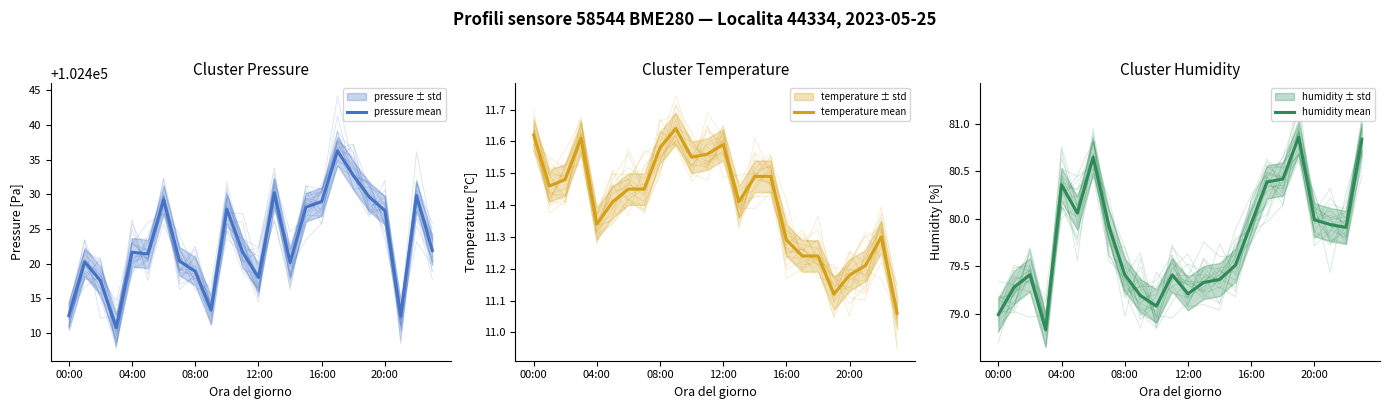

Reading left to right, what are all the values shown in this chart?

pressure mean: 102412.5	102420.3	102417.6	102410.8	102421.7	102421.4	102429.2	102420.4	102418.9	102413.3	102427.9	102421.7	102418.0	102430.2	102420.2	102428.2	102429.0	102436.3	102432.8	102429.7	102427.7	102412.4	102429.8	102421.9
temperature mean: 11.6	11.5	11.5	11.6	11.3	11.4	11.4	11.4	11.6	11.6	11.6	11.6	11.6	11.4	11.5	11.5	11.3	11.2	11.2	11.1	11.2	11.2	11.3	11.1
humidity mean: 79.0	79.3	79.4	78.8	80.4	80.1	80.7	79.9	79.4	79.2	79.1	79.4	79.2	79.3	79.4	79.5	80.0	80.4	80.4	80.9	80.0	79.9	79.9	80.8